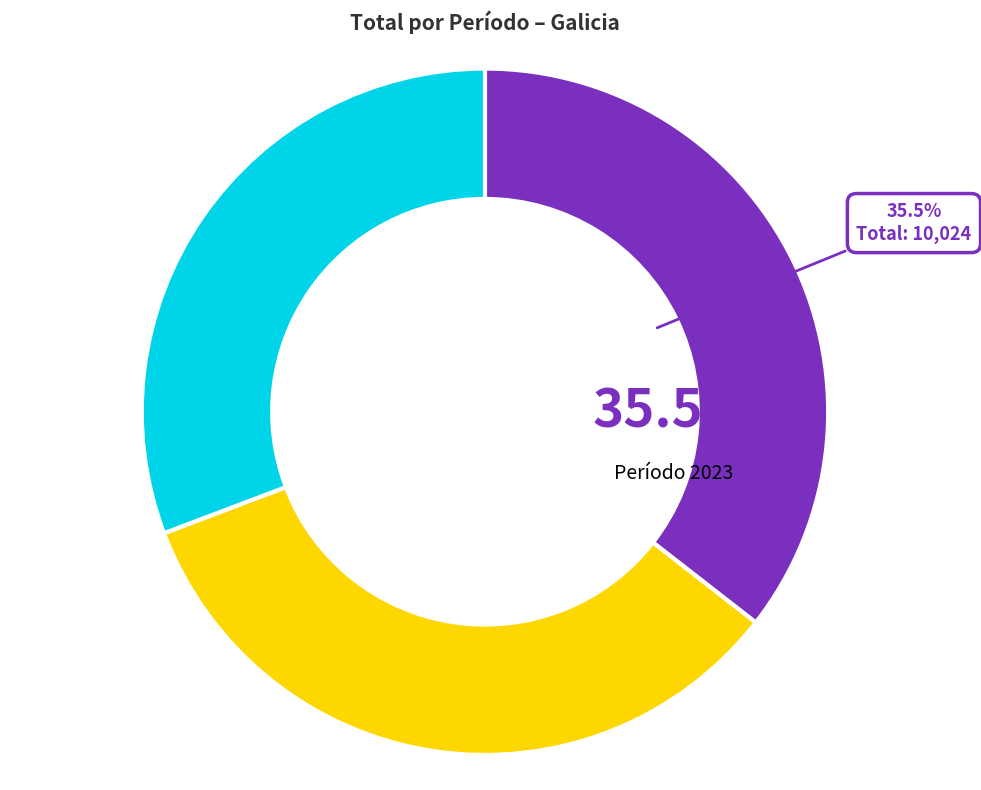

The 2022 slice represents 34% of the pie. True or false?

True